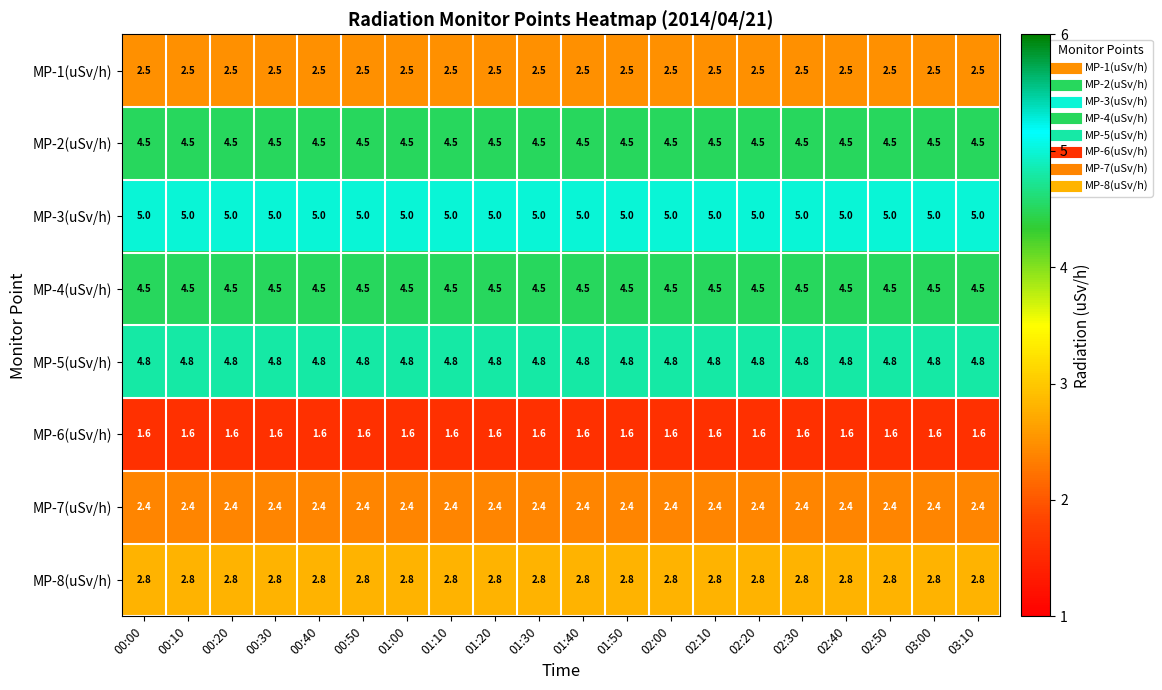

What is the difference between the highest and lowest values at 01:20?

3.4